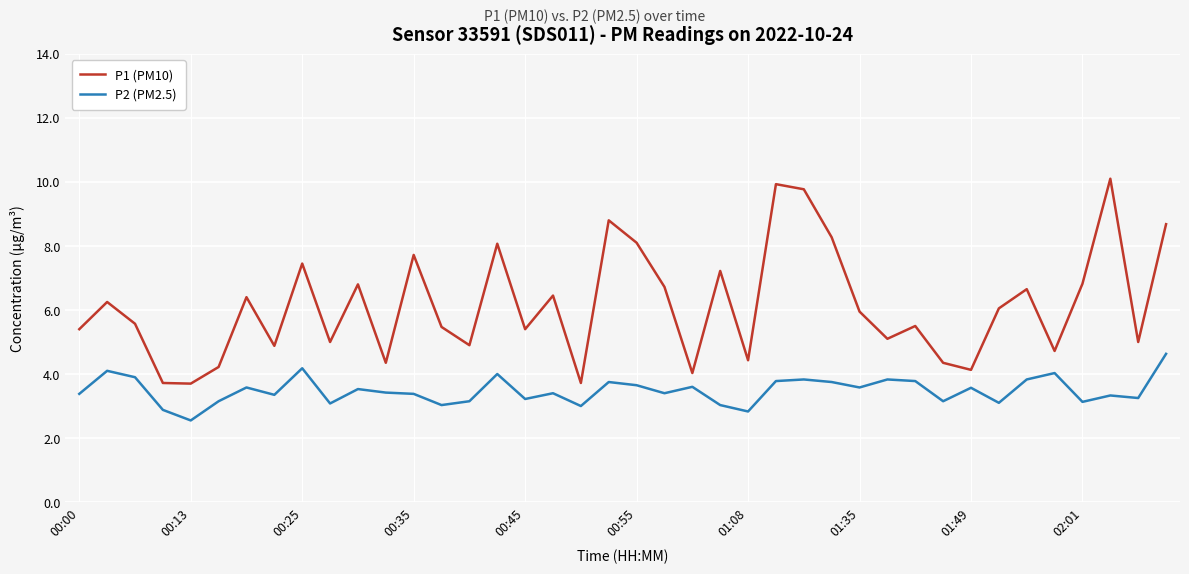

Which series has the largest range (max minus min)?

P1 (PM10)